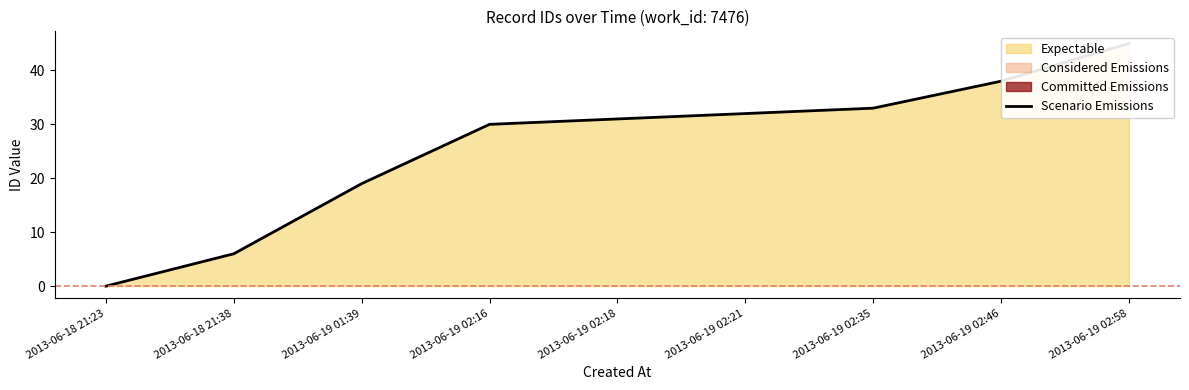

How many lines are shown in the chart?

1